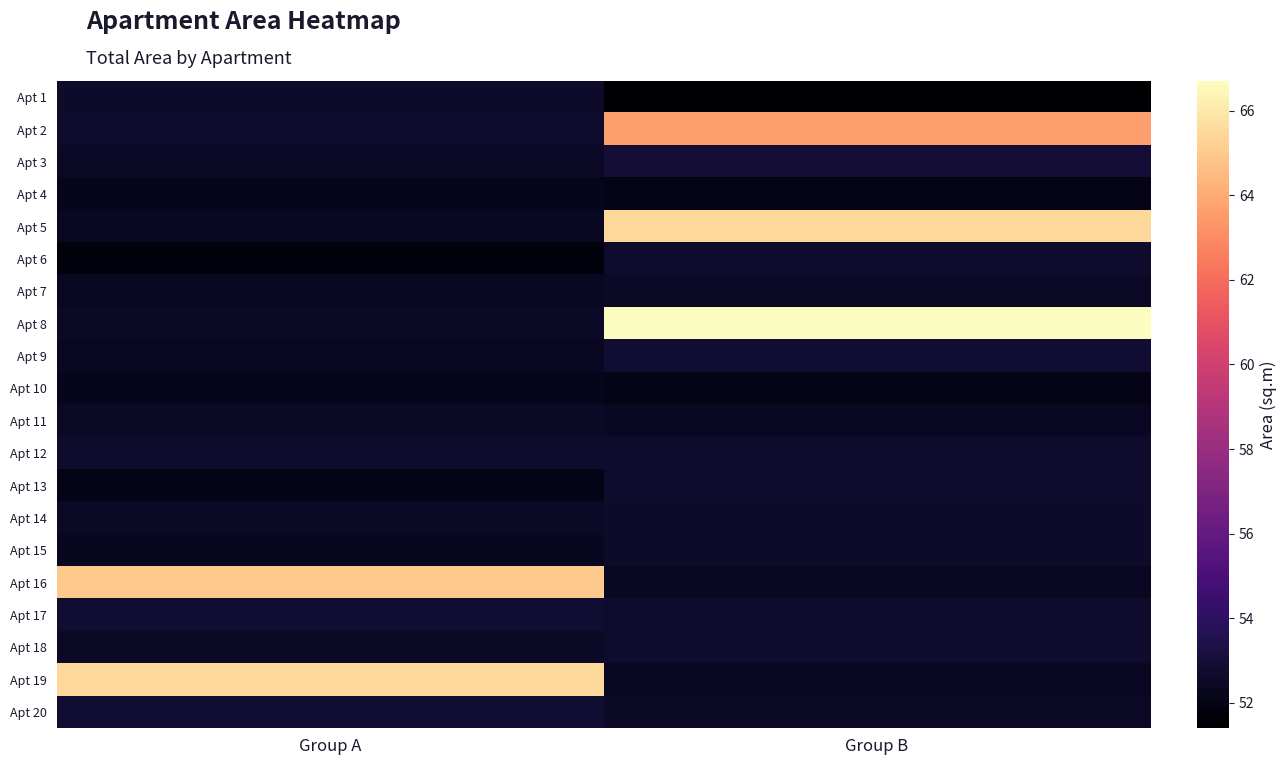

At Group A, list the series in order from largest to smallest.

Apt 19, Apt 16, Apt 17, Apt 20, Apt 2, Apt 12, Apt 1, Apt 3, Apt 8, Apt 11, Apt 14, Apt 18, Apt 5, Apt 7, Apt 9, Apt 15, Apt 4, Apt 10, Apt 13, Apt 6